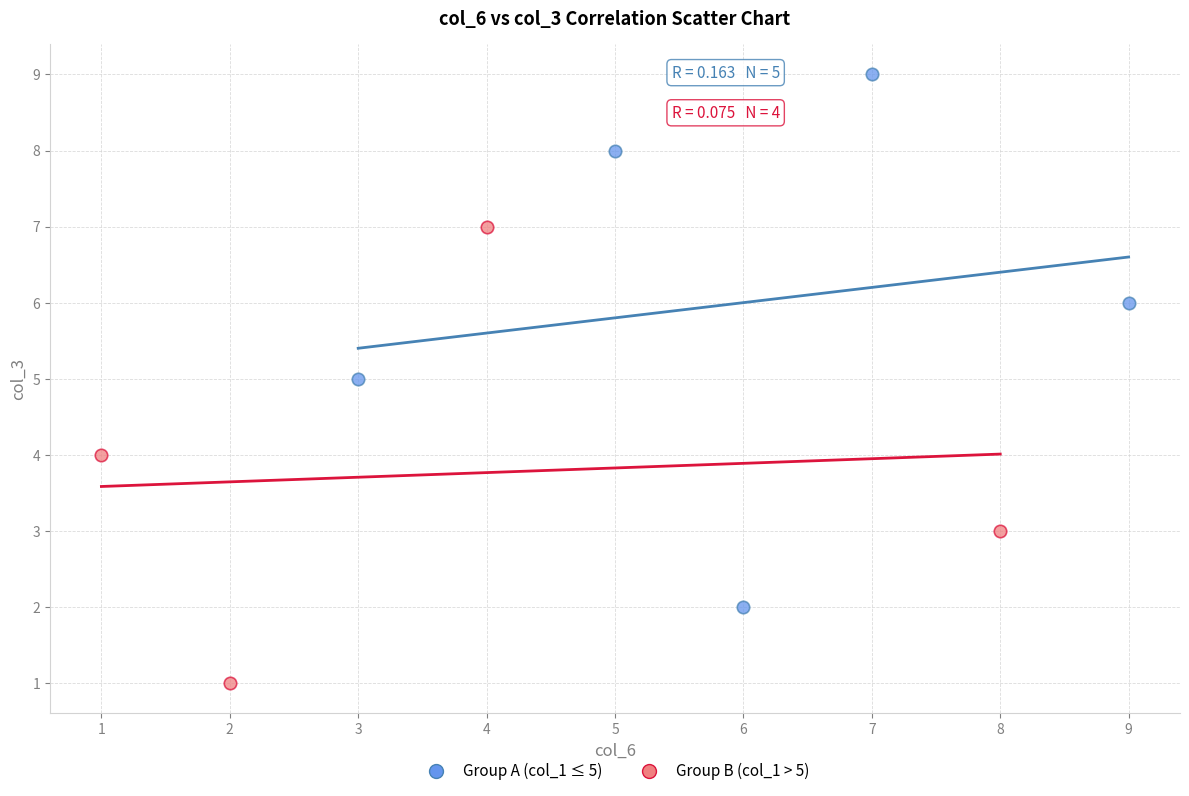

Which series reaches the minimum Y coordinate?

Group B (col_1 > 5)